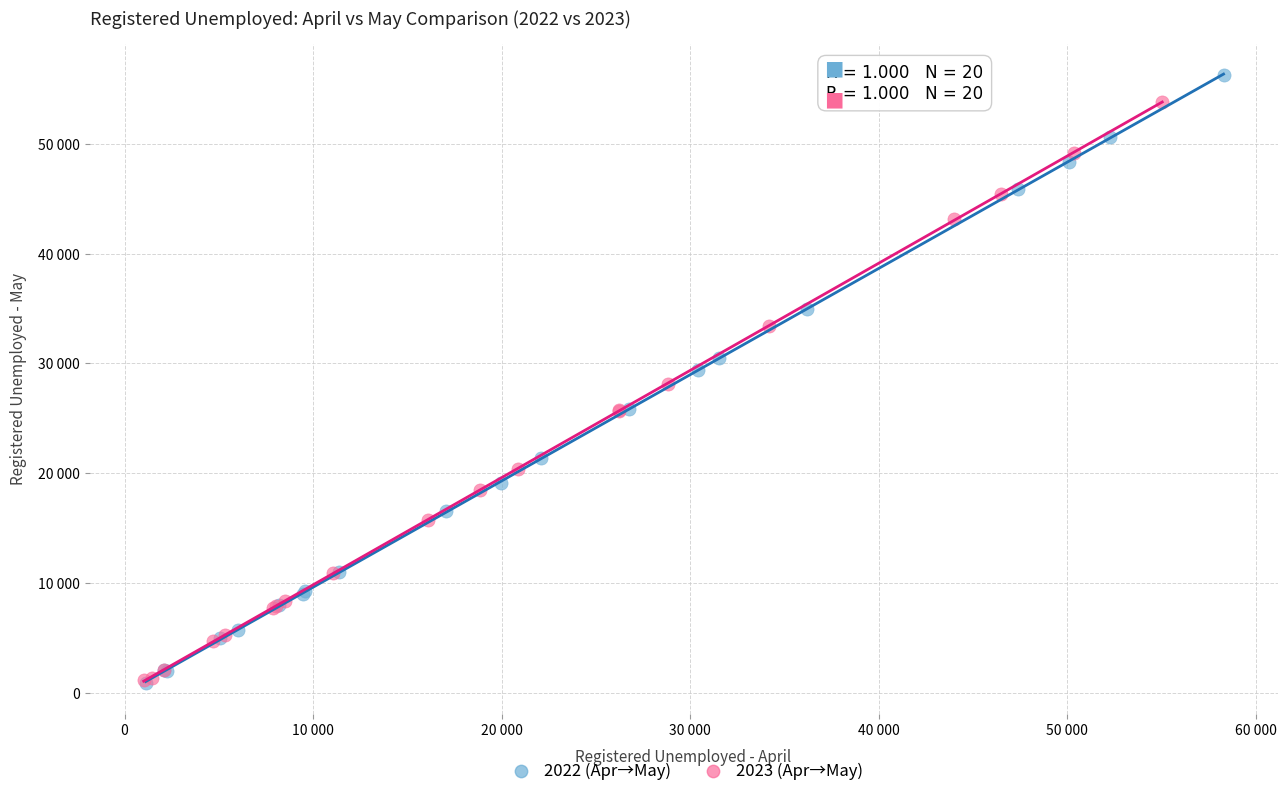

Which series has the largest Y range (max minus min)?

2022 (Apr→May)